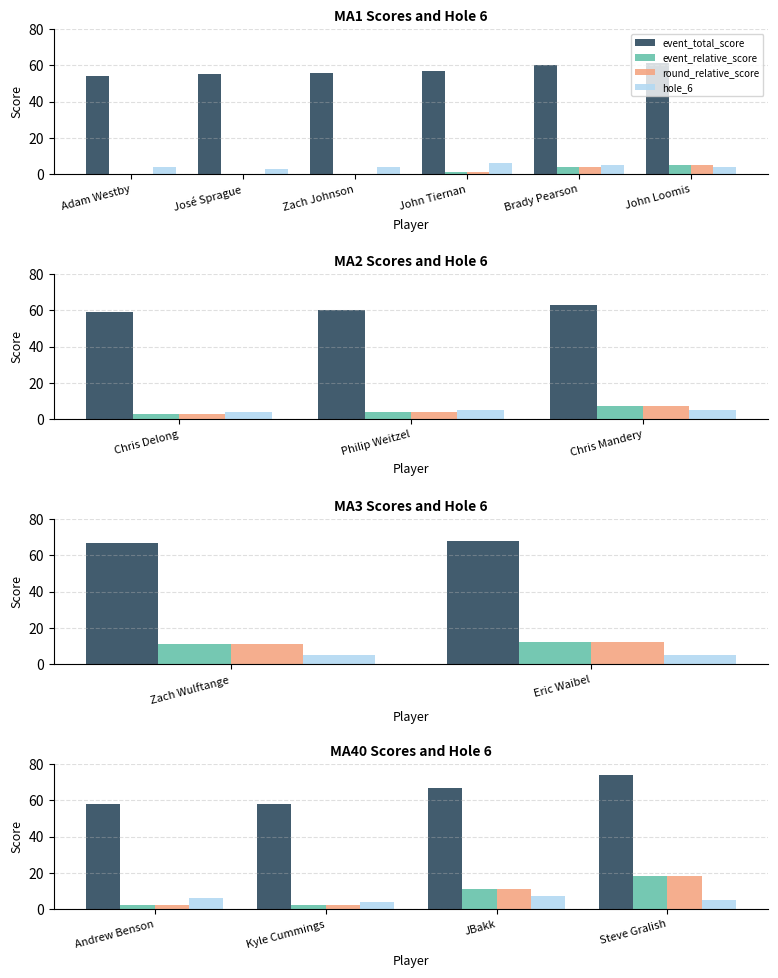

Which category has the lowest value in the round_relative_score series?

Andrew Benson